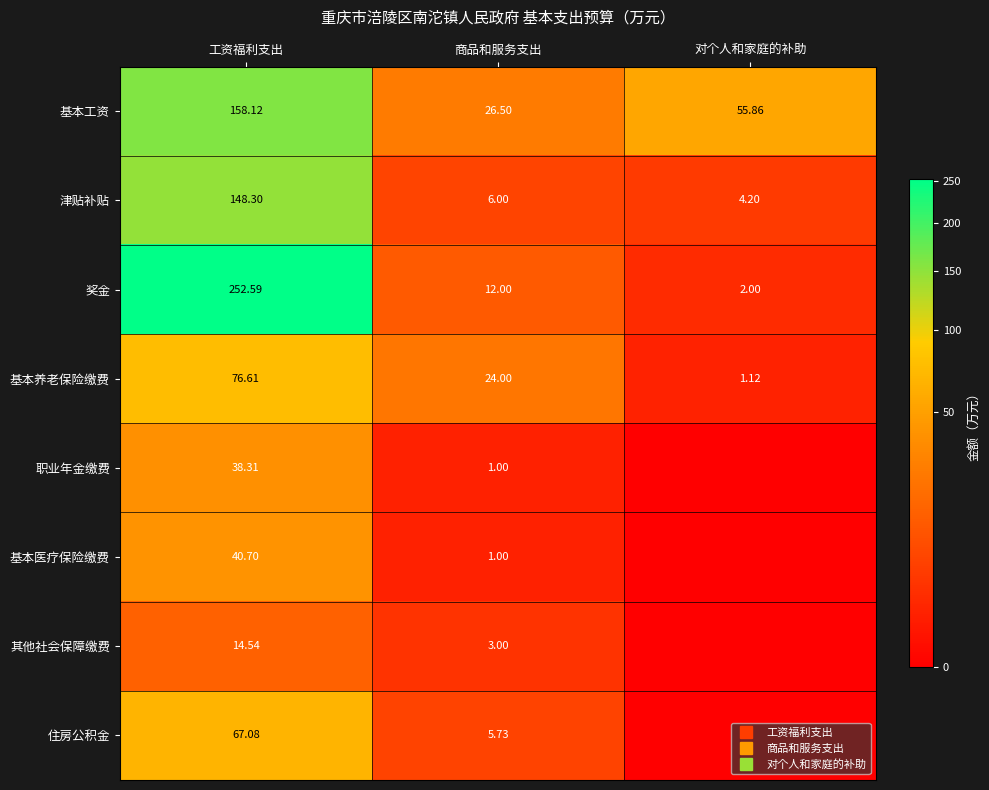

Is the value of 基本工资 at 商品和服务支出 greater than the value of 基本医疗保险缴费 at 商品和服务支出?

Yes